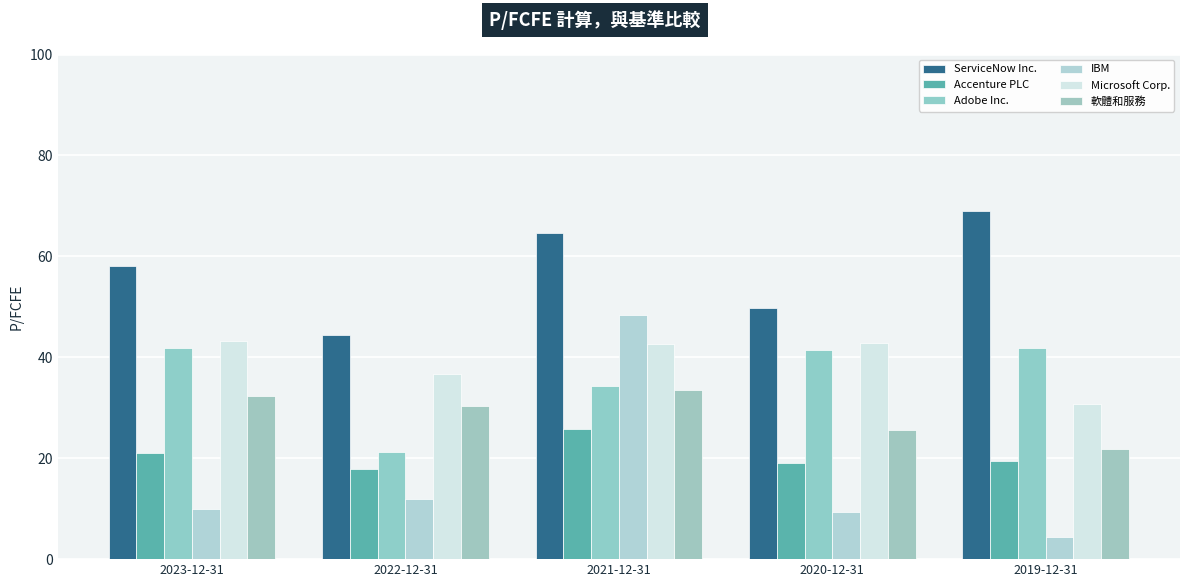

List the series in order of their peak value, lowest first.

Accenture PLC, 軟體和服務, Adobe Inc., Microsoft Corp., IBM, ServiceNow Inc.